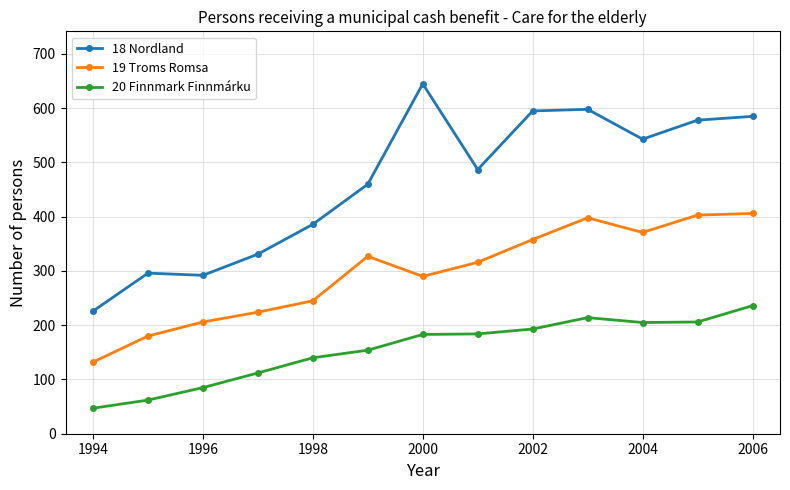

How many values in the 20 Finnmark Finnmárku series are below 183?

6